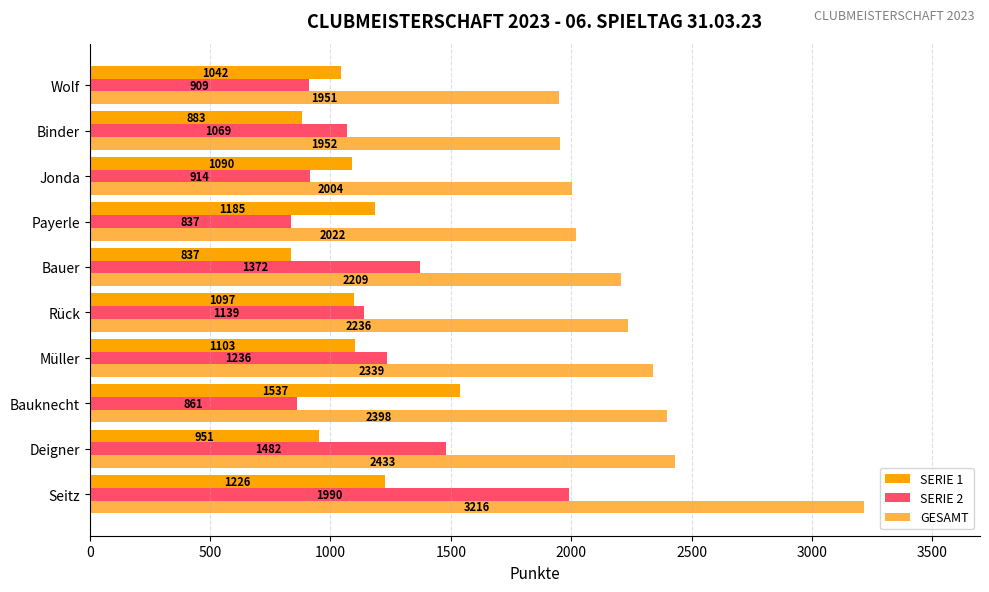

What is the average value of the SERIE 1 series?

1095